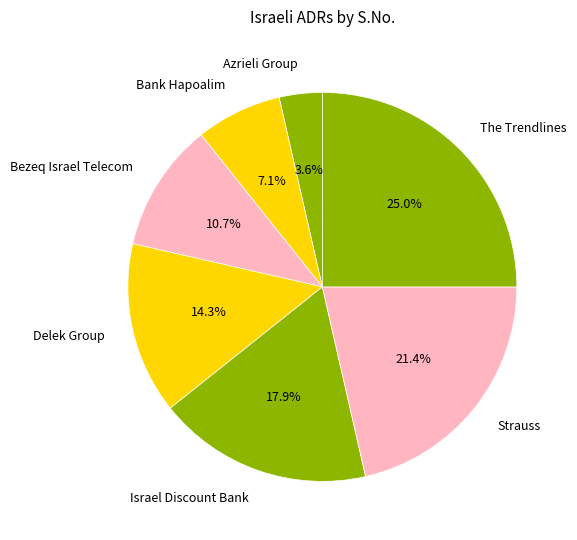

Do The Trendlines and Delek Group together represent more than half of the pie?

No